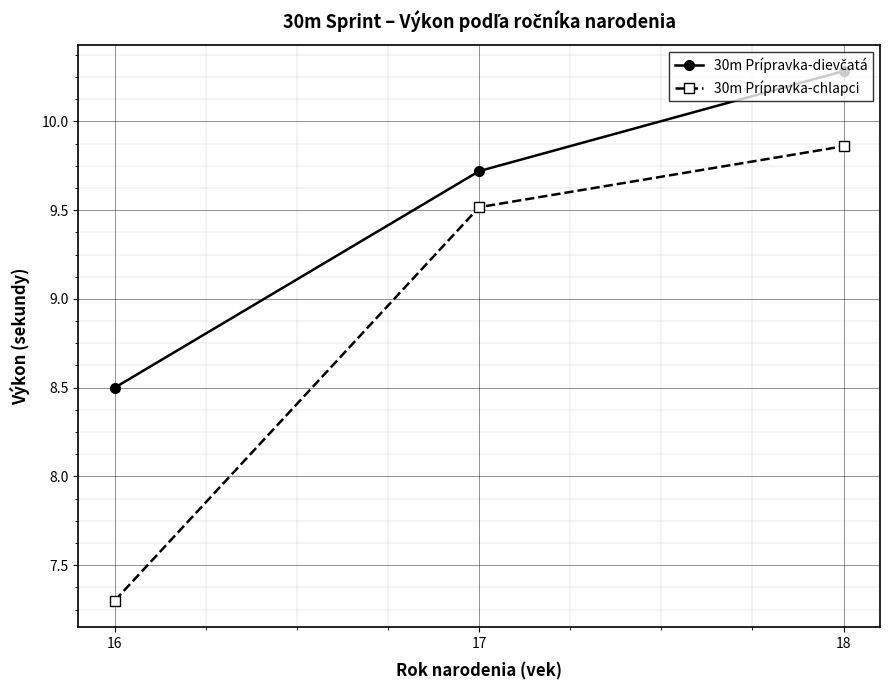

What is the sum of the 30m Prípravka-chlapci values at 17 and 16?

16.8